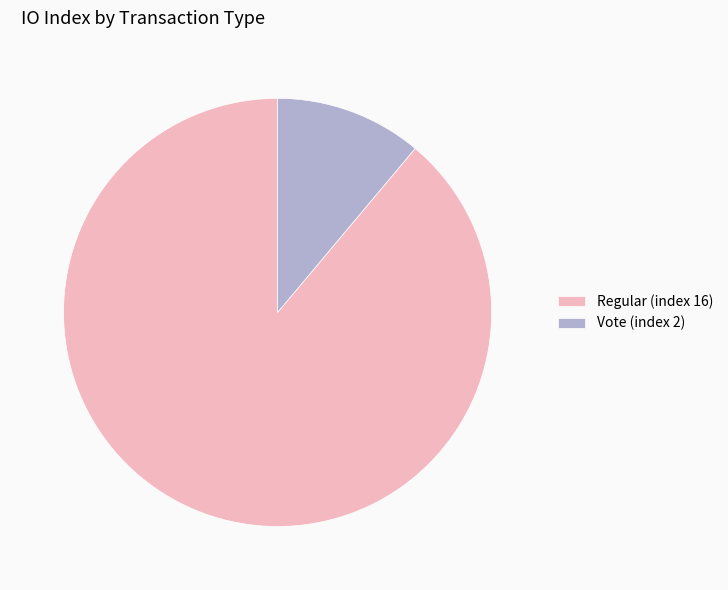

Is there a majority slice in this chart?

Yes